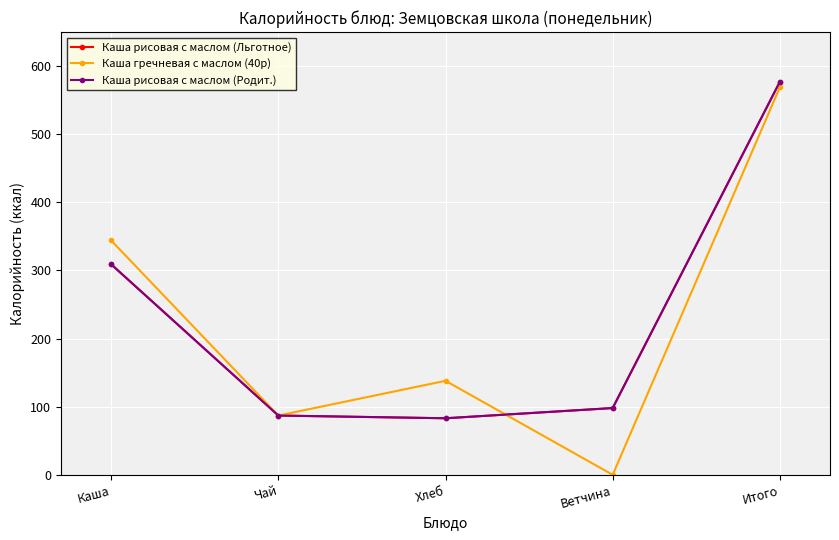

What is the approximate value of Каша рисовая с маслом (Льготное) at Хлеб?

83